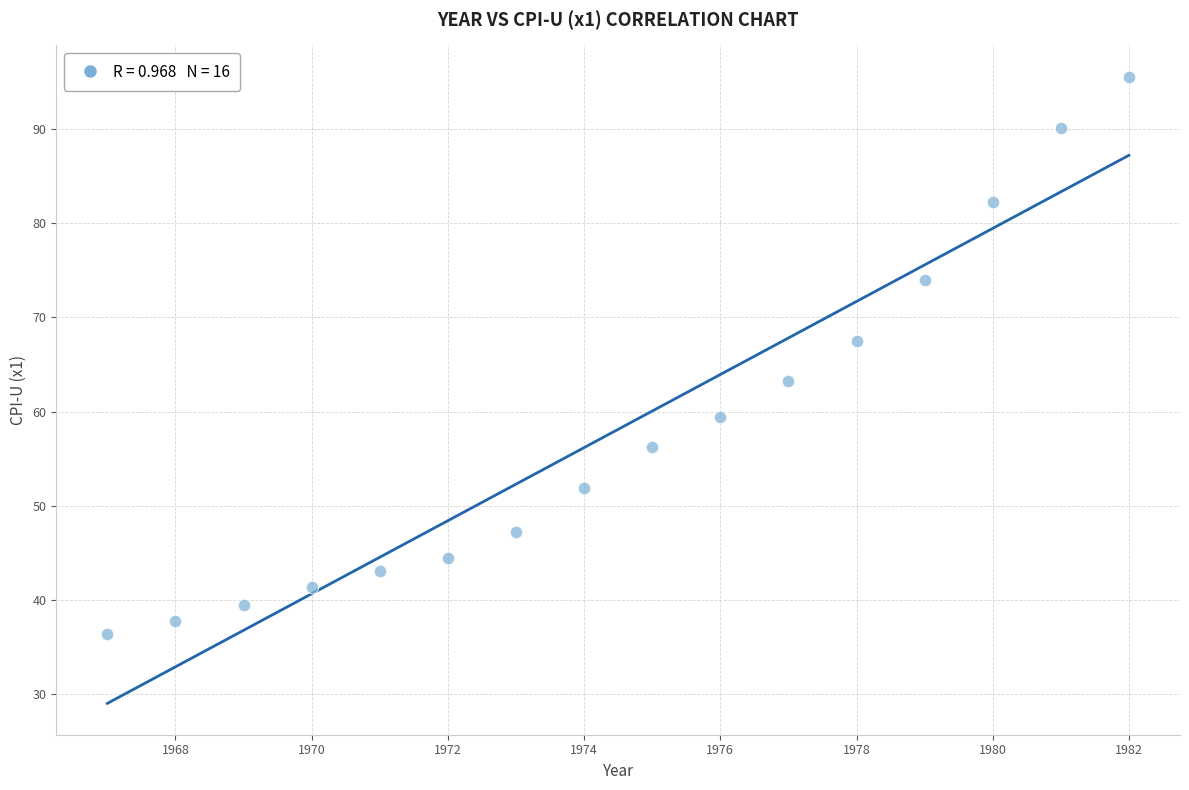

What Y value in the scatter plot is closest to 66?

67.5